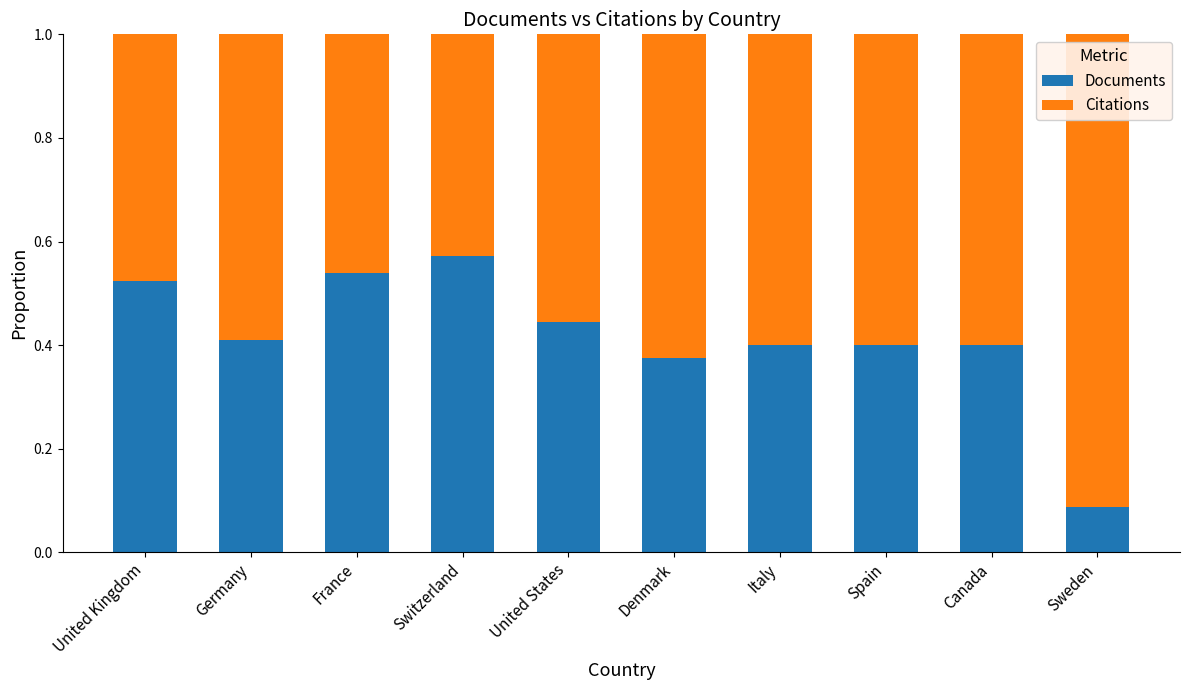

The Documents series shows 0.4 at Canada. True or false?

True